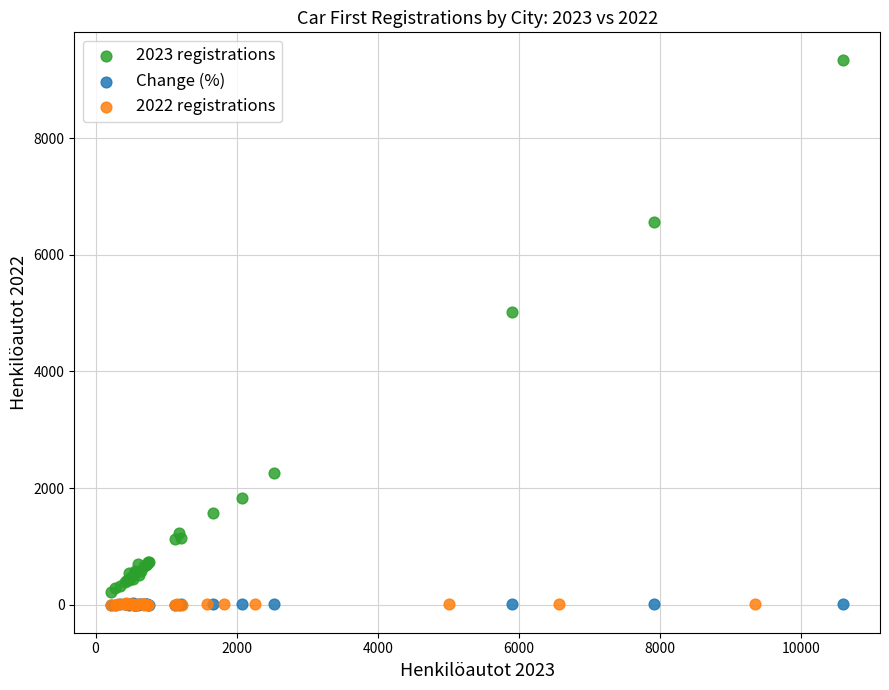

Which series reaches the maximum Y coordinate?

2023 registrations